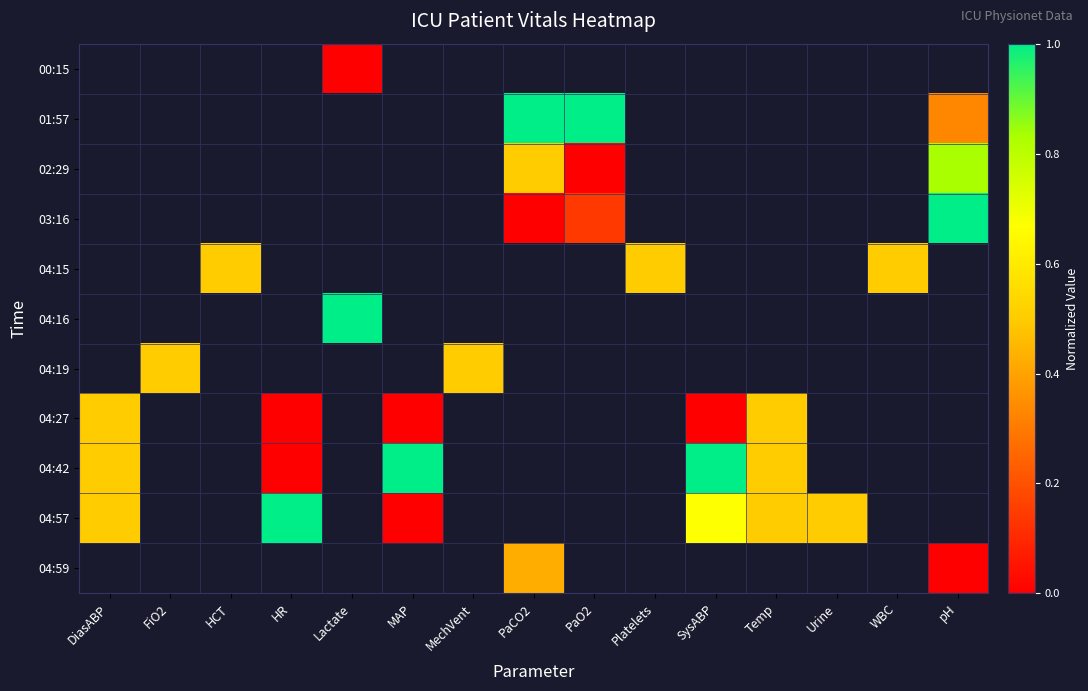

At which category does the chart reach its peak across all series?

PaCO2